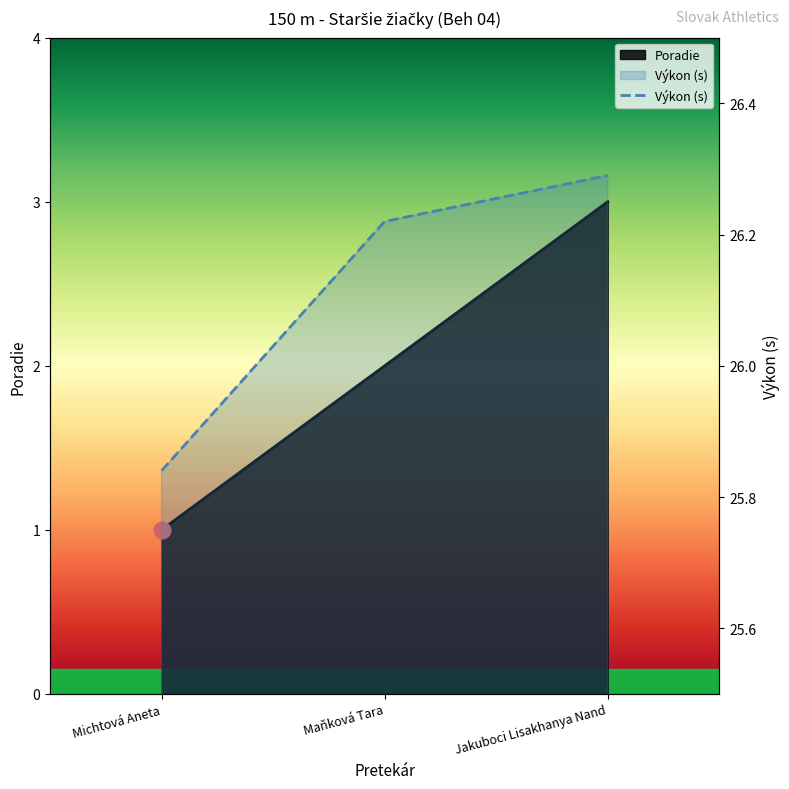

Rank the categories by value from lowest to highest.

Michtová Aneta, Maňková Tara, Jakuboci Lisakhanya Nand